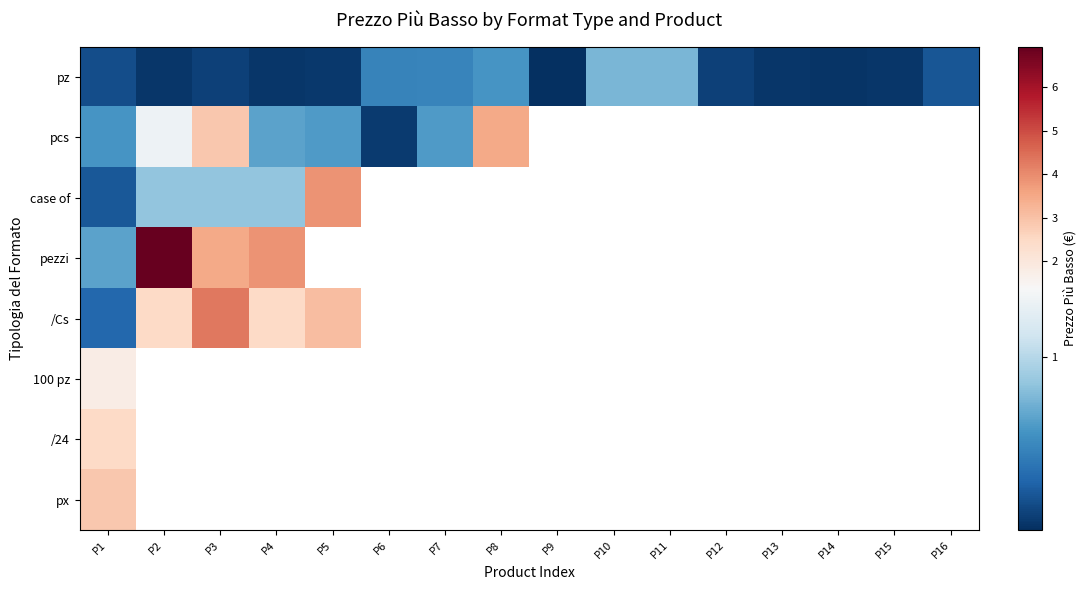

How many categories are shown in the chart?

16